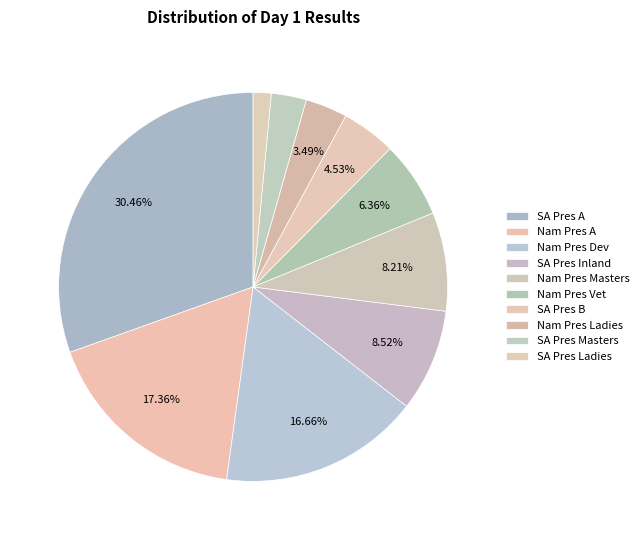

How many segments does this pie chart have?

10